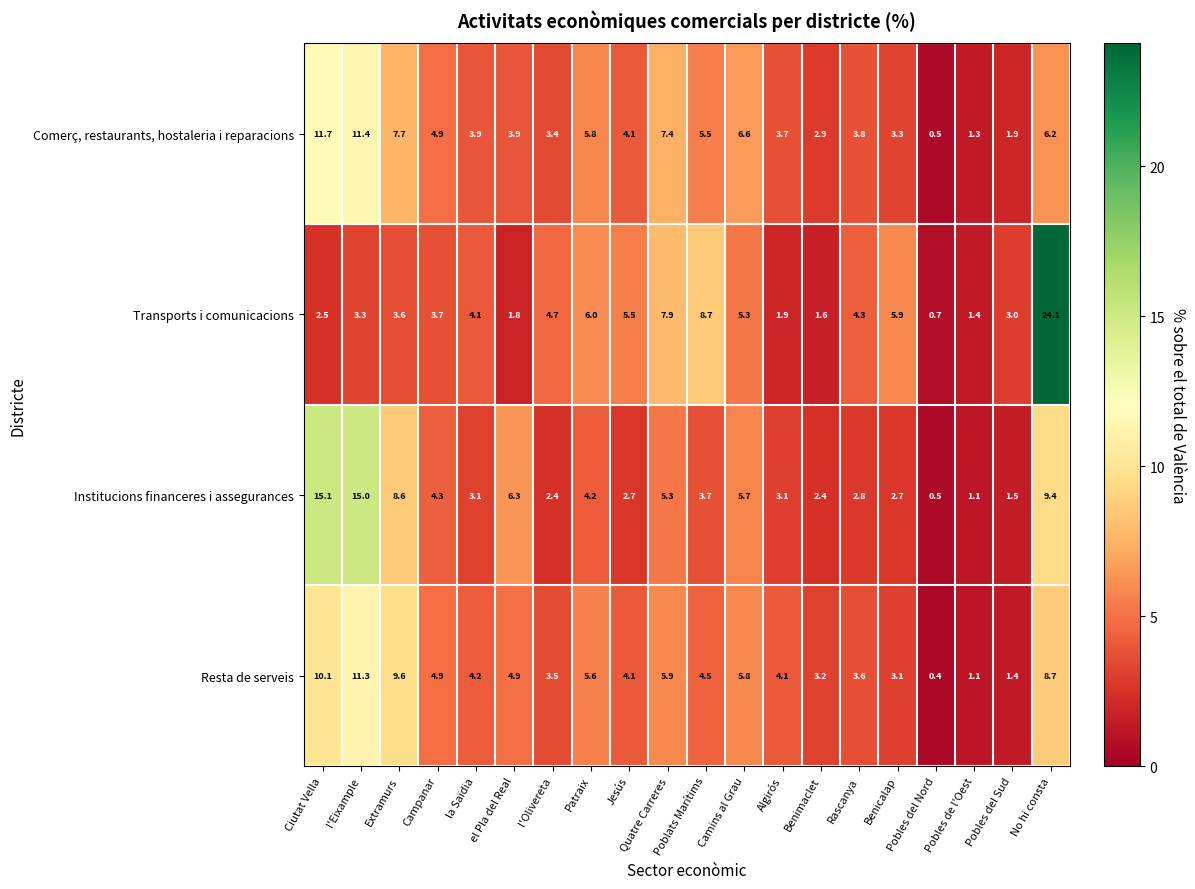

How many values in the Transports i comunicacions series are below 4?

10